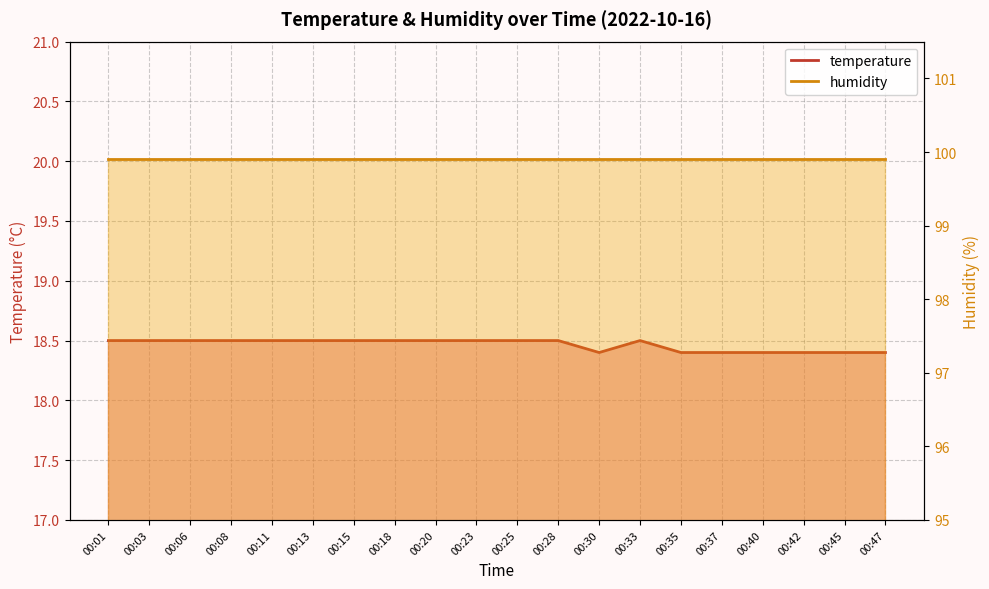

Reading right to left, what are all the values shown in this chart?

18.4	18.4	18.4	18.4	18.4	18.4	18.5	18.4	18.5	18.5	18.5	18.5	18.5	18.5	18.5	18.5	18.5	18.5	18.5	18.5